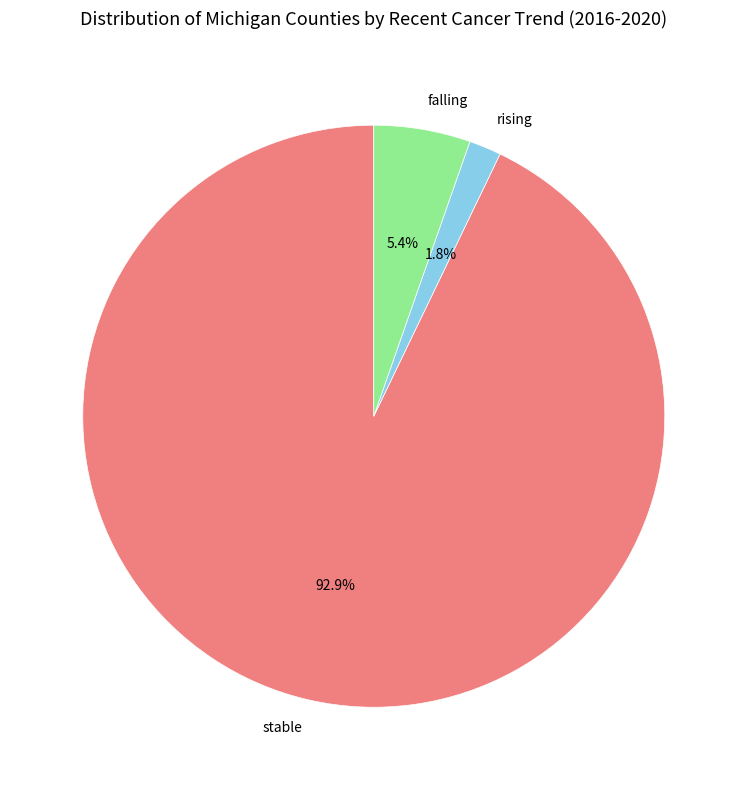

How many slices are in this pie chart?

3